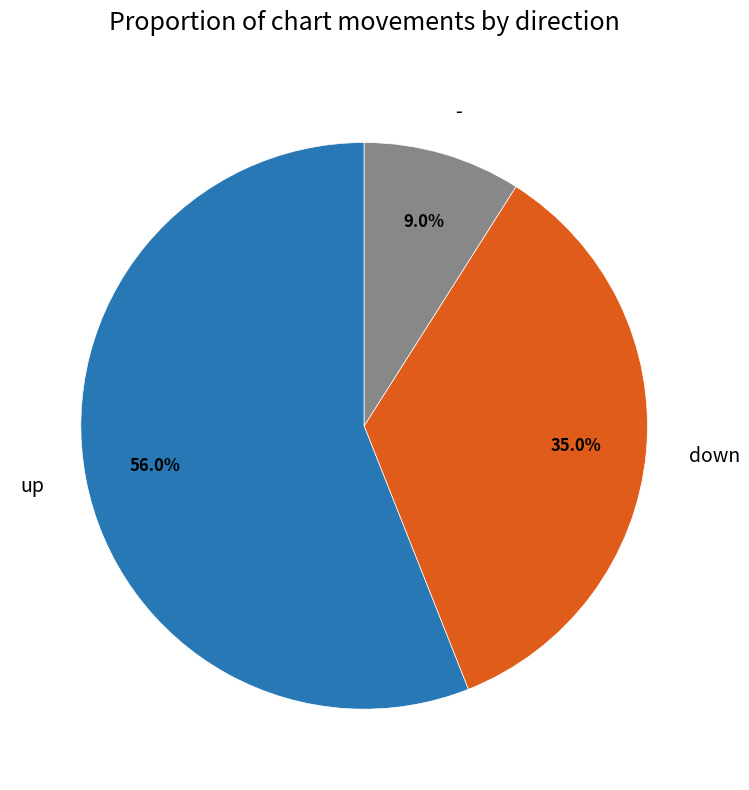

What percentage is the down slice, to the nearest percent?

35%